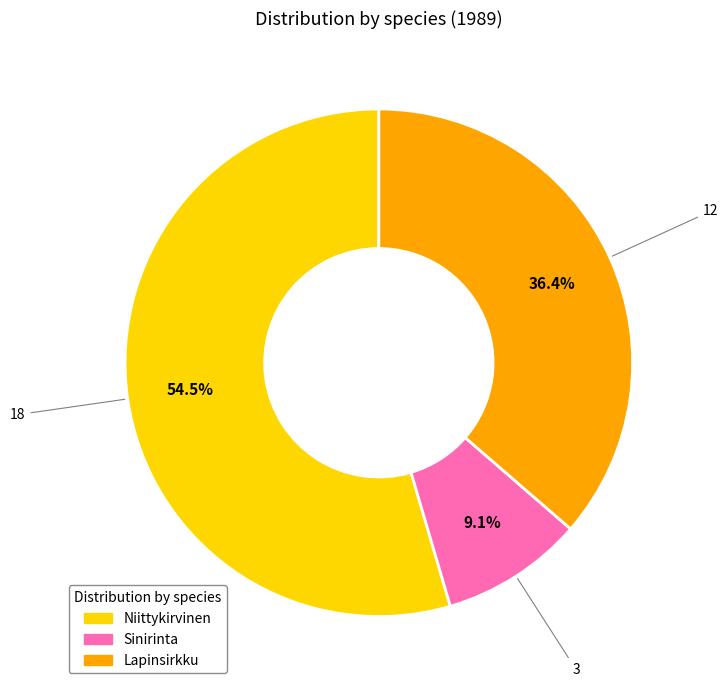

Rank the categories by value from lowest to highest.

Sinirinta, Lapinsirkku, Niittykirvinen